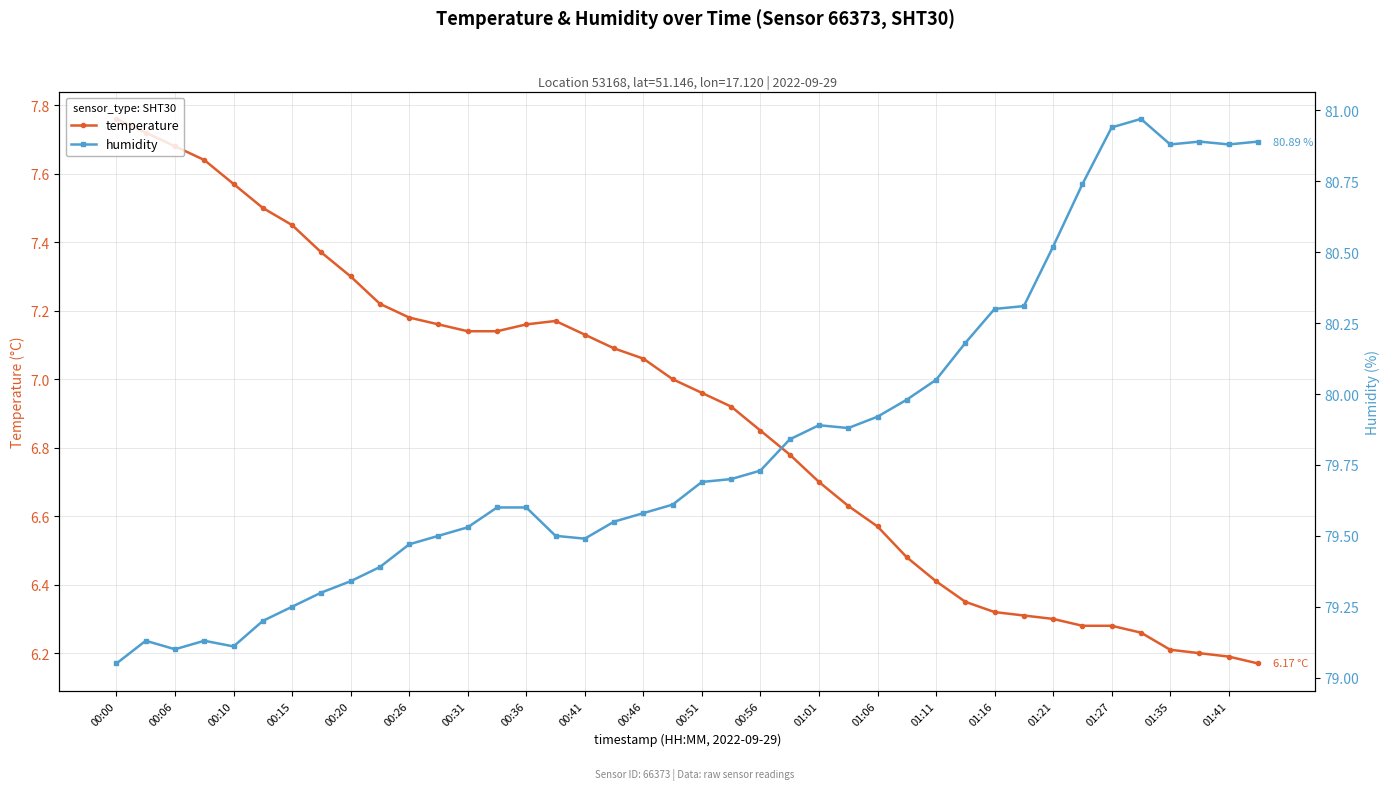

How many data points in temperature are less than 7?

20